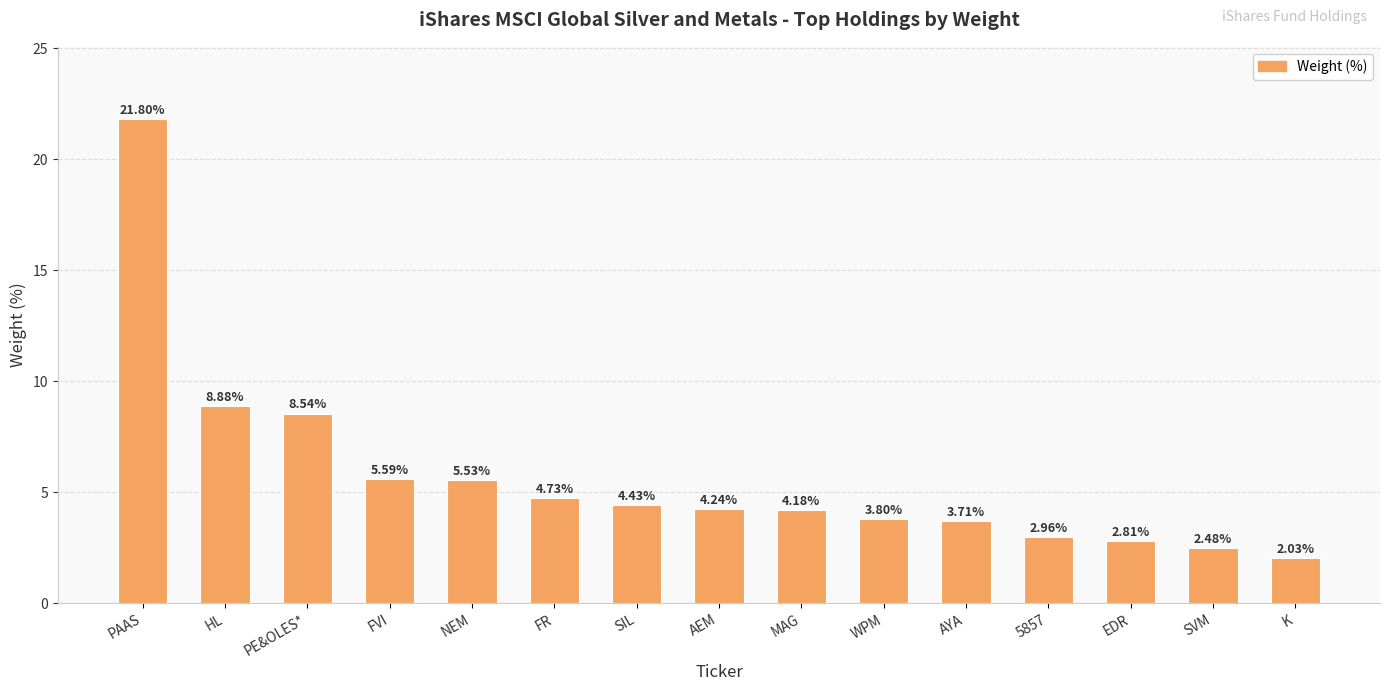

What is the label of the 14th bar from the left?

SVM